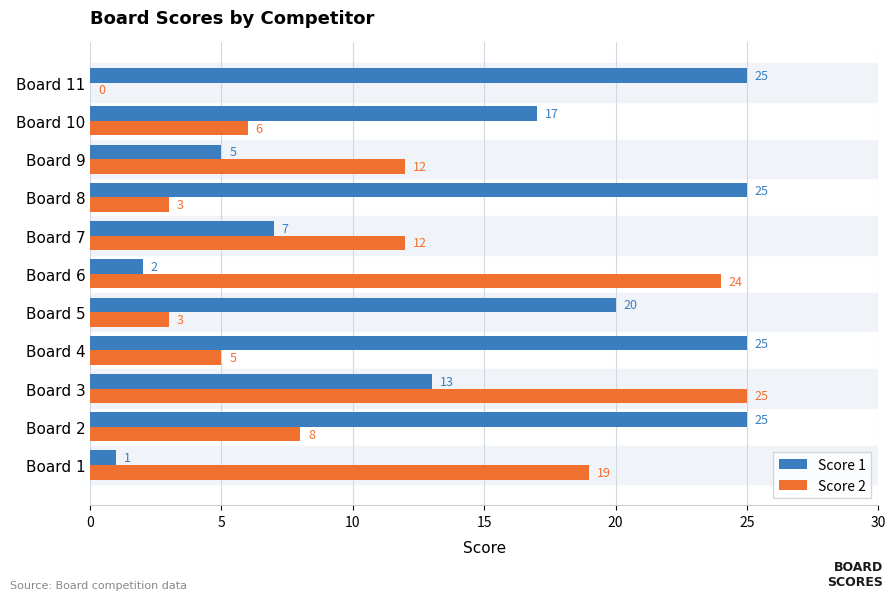

Is it true that Score 2 equals 0 at Board 11?

True